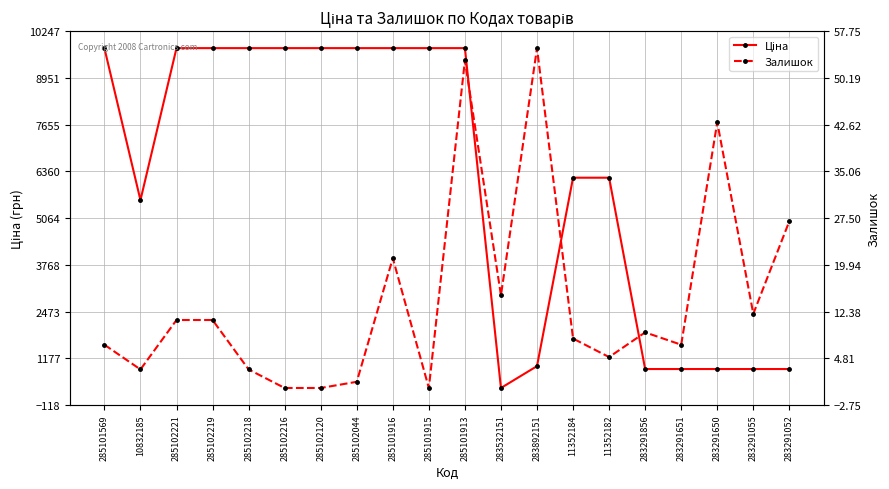

How many interior local valleys does the Залишок series have?

6